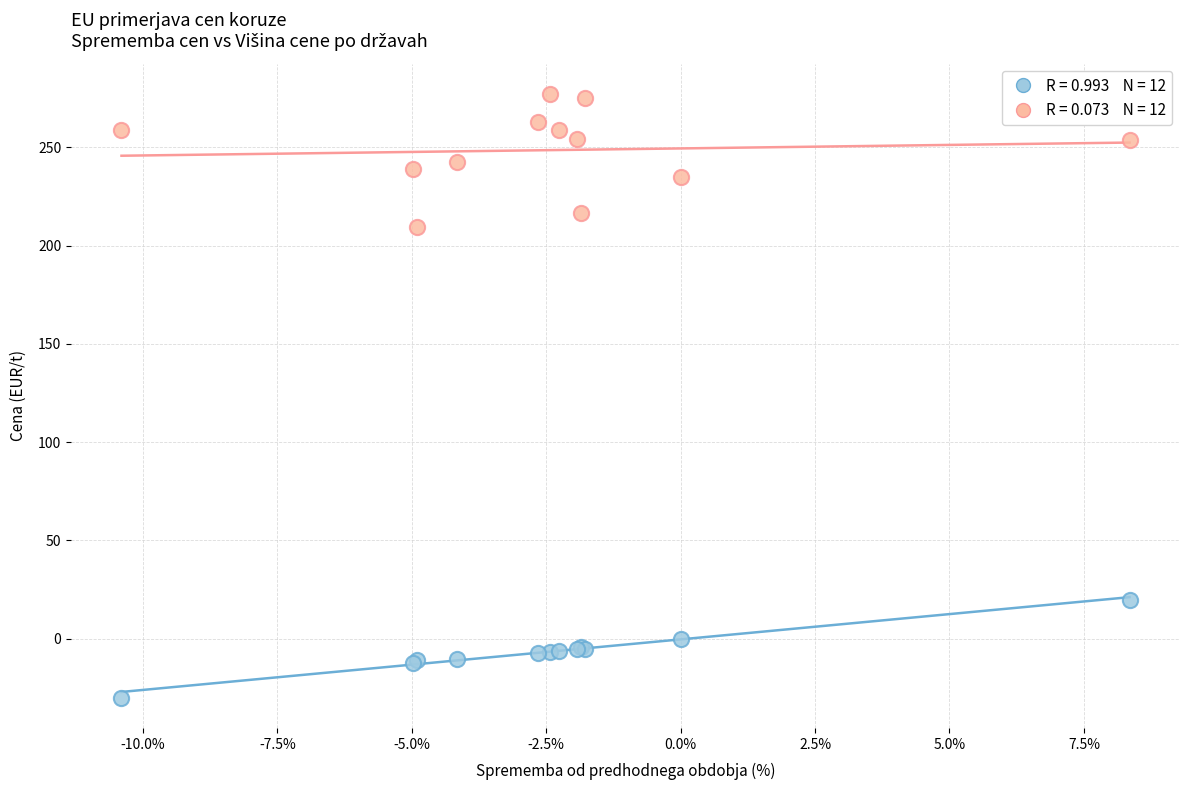

Across all series, what Y value is closest to 123?

209.5